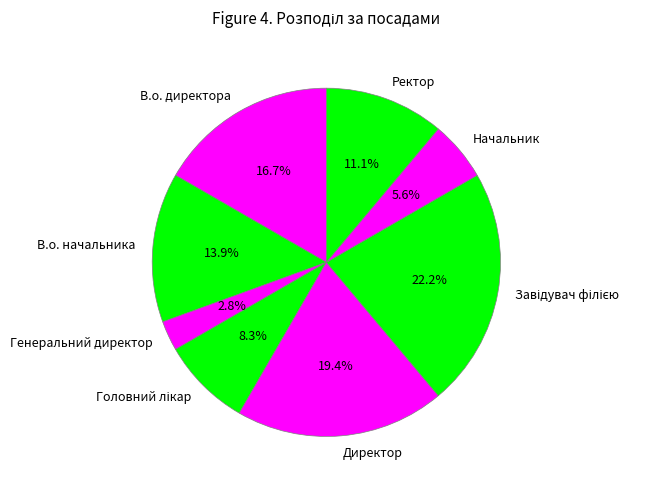

Does any single category account for the majority?

No